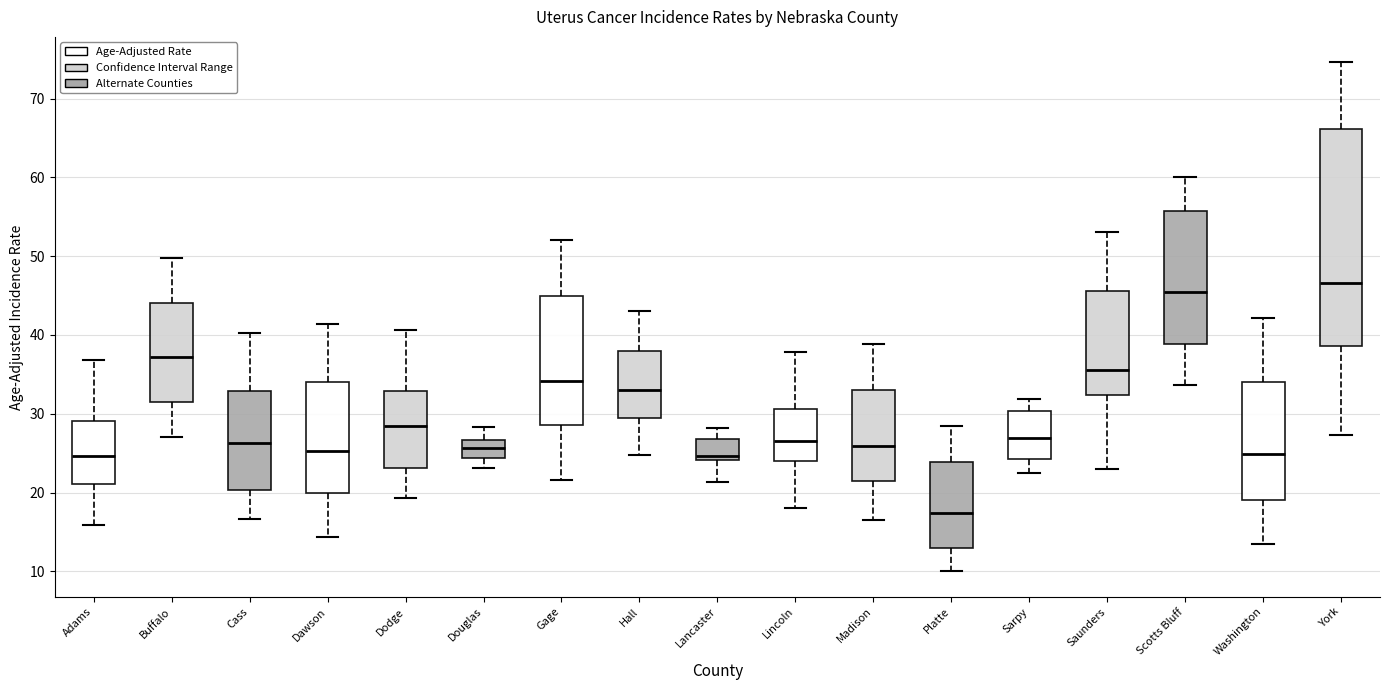

Which box's median line is the highest?

York